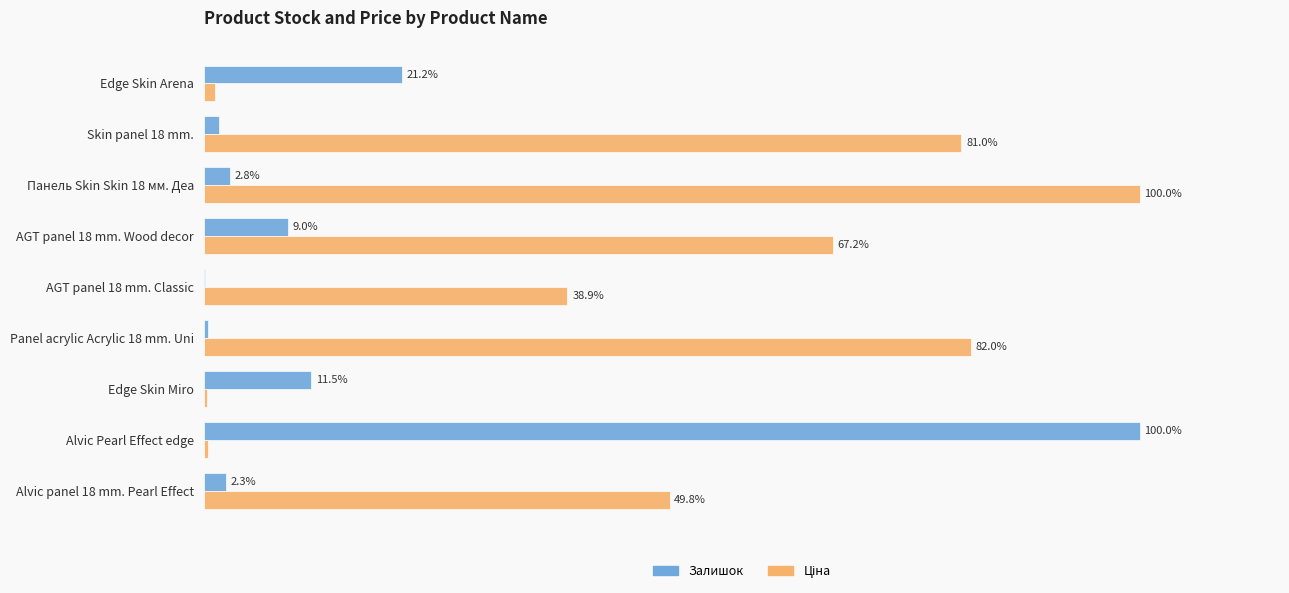

At which category is the sum across all series the highest?

Панель Skin Skin 18 мм. Деа